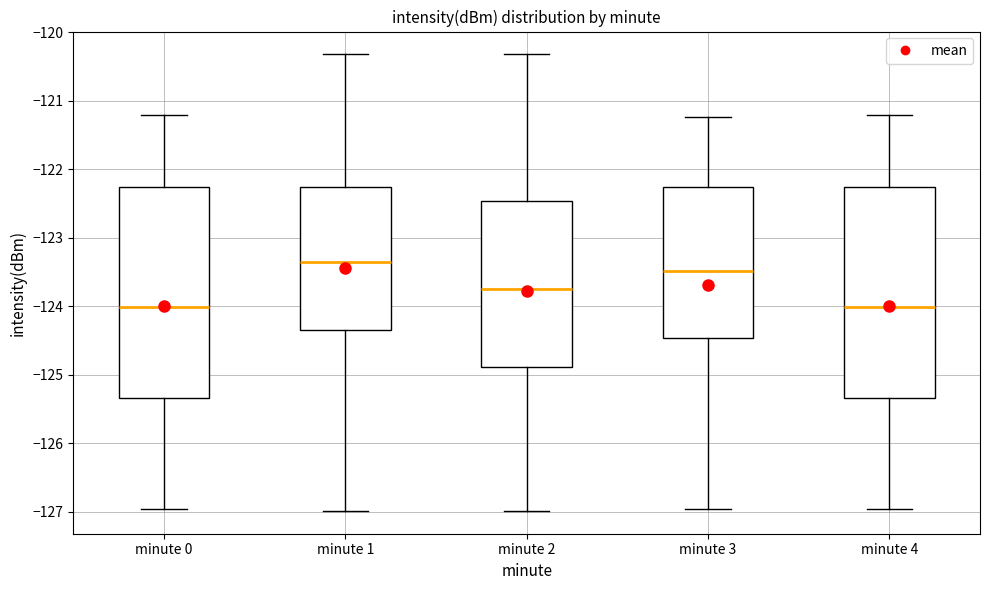

Reading left to right, transcribe this box plot: for each box, give where its median line is, the range the box spans, and where its two whiskers end, as read against the y-axis. The values are not printed on the chart, so give them approximately, as read against the axis.

minute 0: median -124.0, box -125.3 to -122.3, whiskers -127.0 to -121.2
minute 1: median -123.4, box -124.3 to -122.3, whiskers -127.0 to -120.3
minute 2: median -123.7, box -124.9 to -122.5, whiskers -127.0 to -120.3
minute 3: median -123.5, box -124.5 to -122.3, whiskers -127.0 to -121.2
minute 4: median -124.0, box -125.3 to -122.3, whiskers -127.0 to -121.2